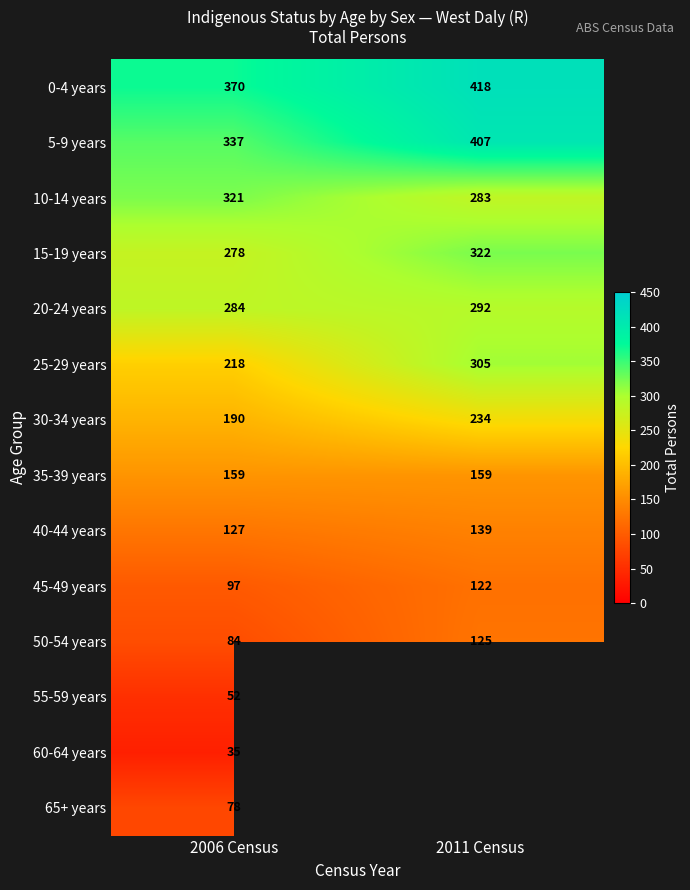

Between 2011 Census and 2006 Census, which is larger?

2011 Census